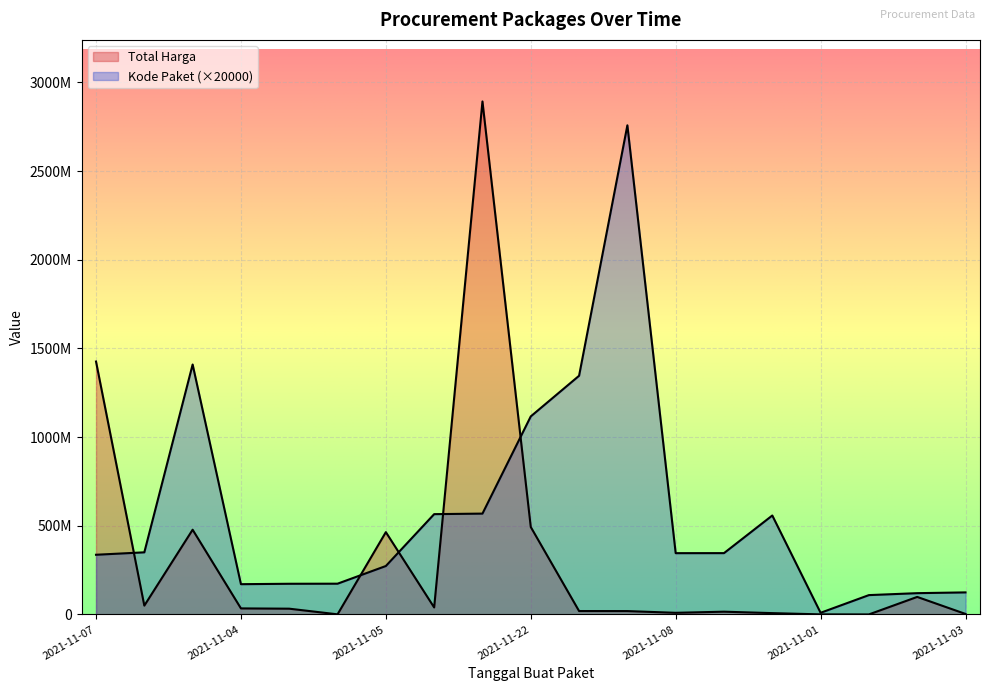

What is the total value across all series at 2021-11-04?

204600000